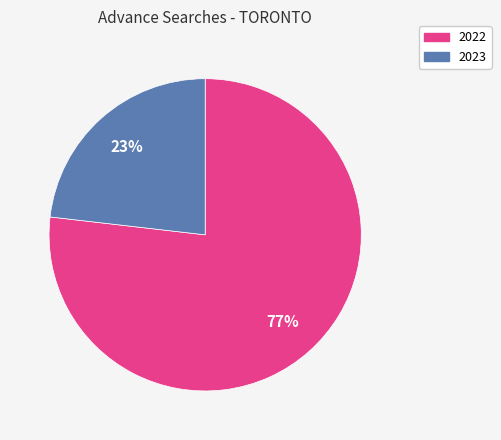

Count the number of slices in the pie.

2